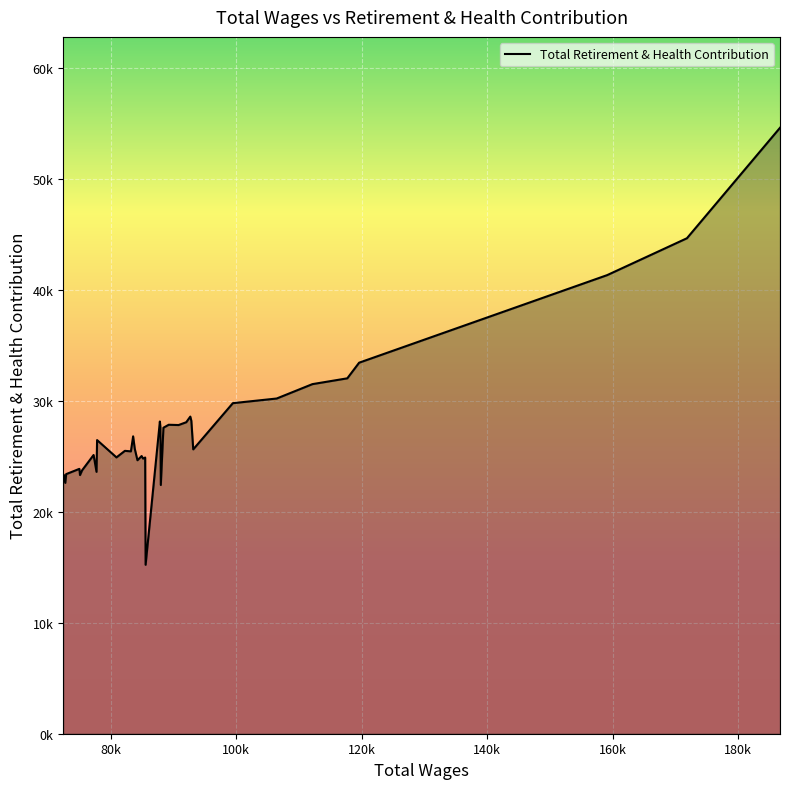

Does the chart have visible grid lines?

Yes